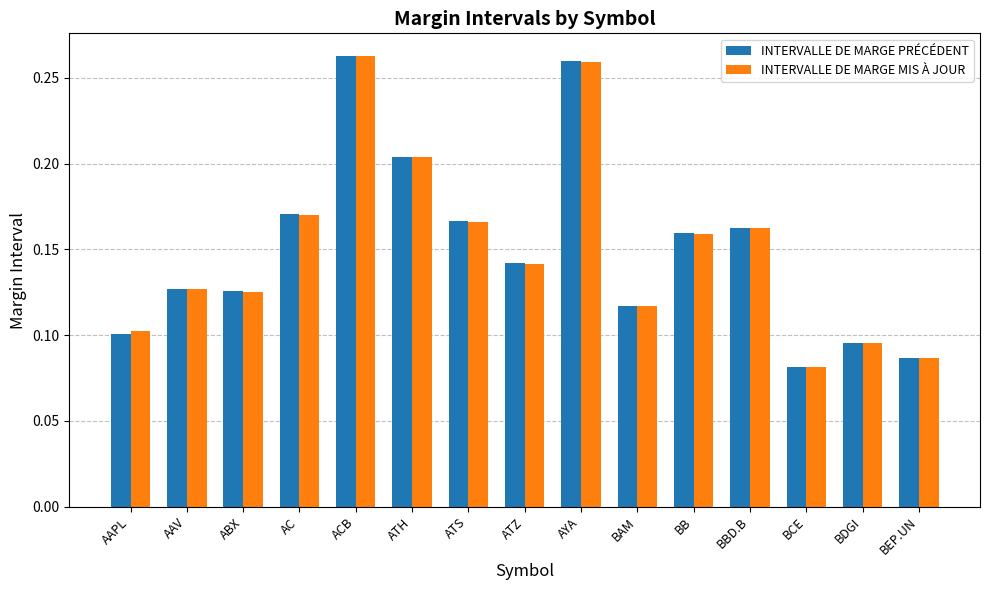

Between AAV and ATS, which series saw the biggest shift?

INTERVALLE DE MARGE PRÉCÉDENT